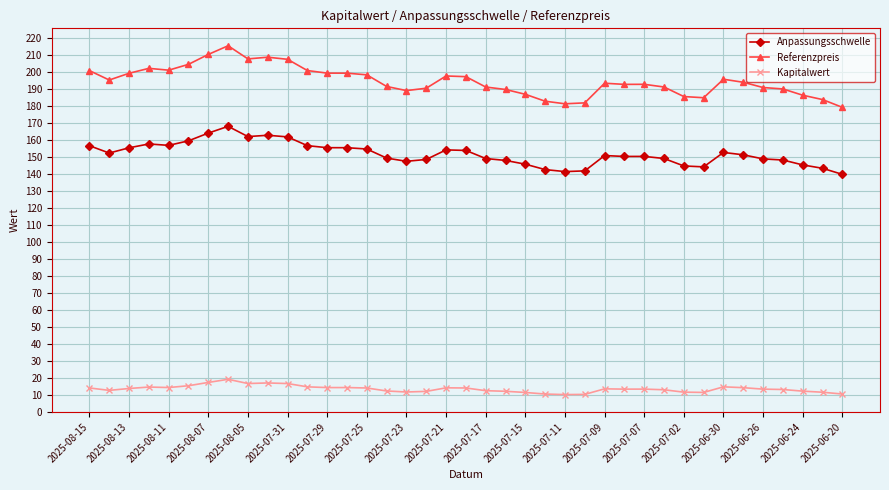

What are all the series names shown in the legend?

Anpassungsschwelle, Referenzpreis, Kapitalwert